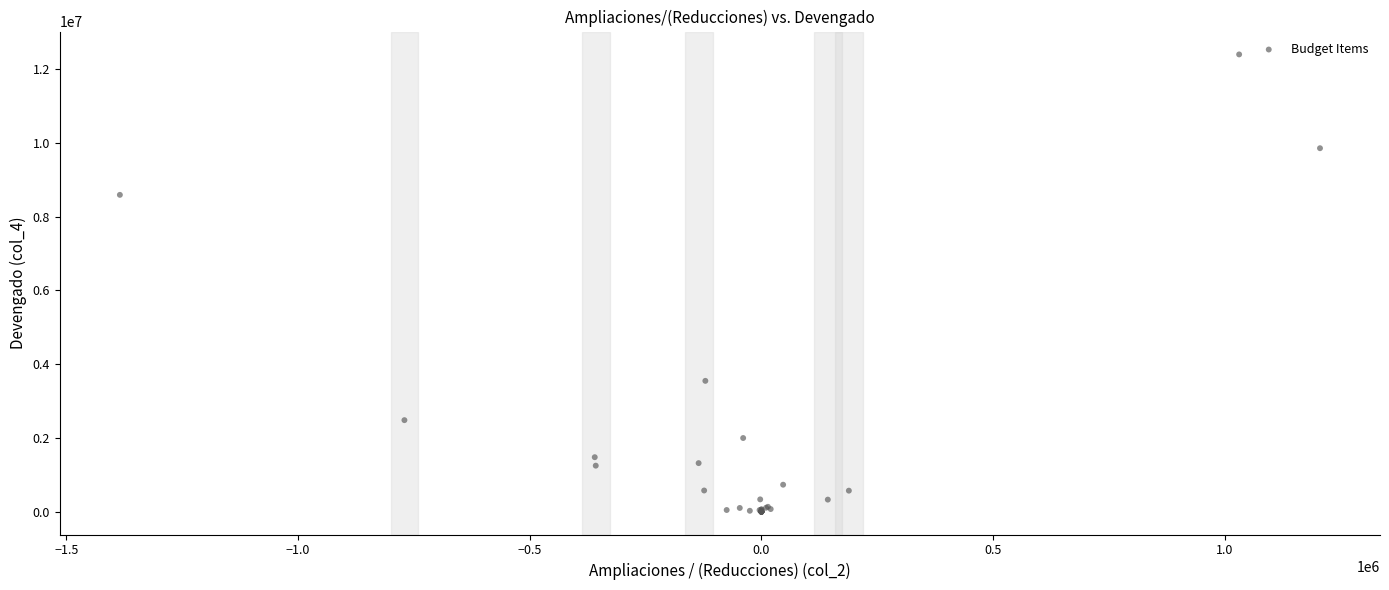

What Y value in the scatter plot is closest to 6199104?

8590007.7